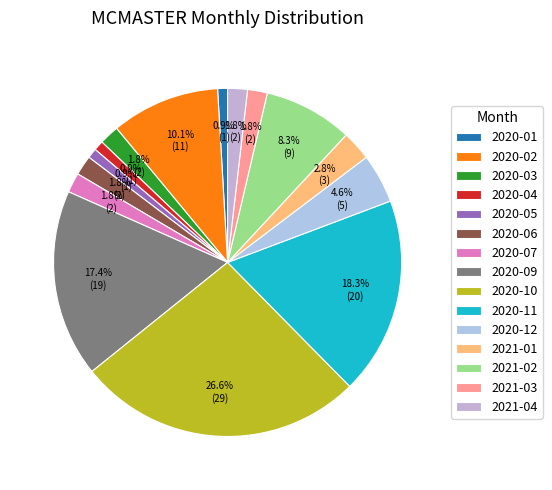

Which category has the biggest portion of the pie?

2020-10